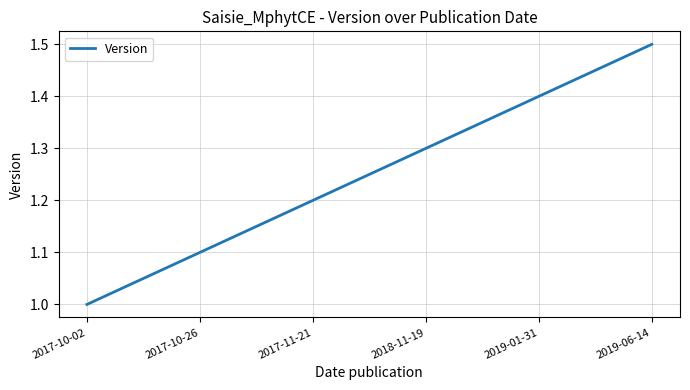

Approximately how many times larger is the value at 2017-10-26 compared to 2019-06-14?

0.7